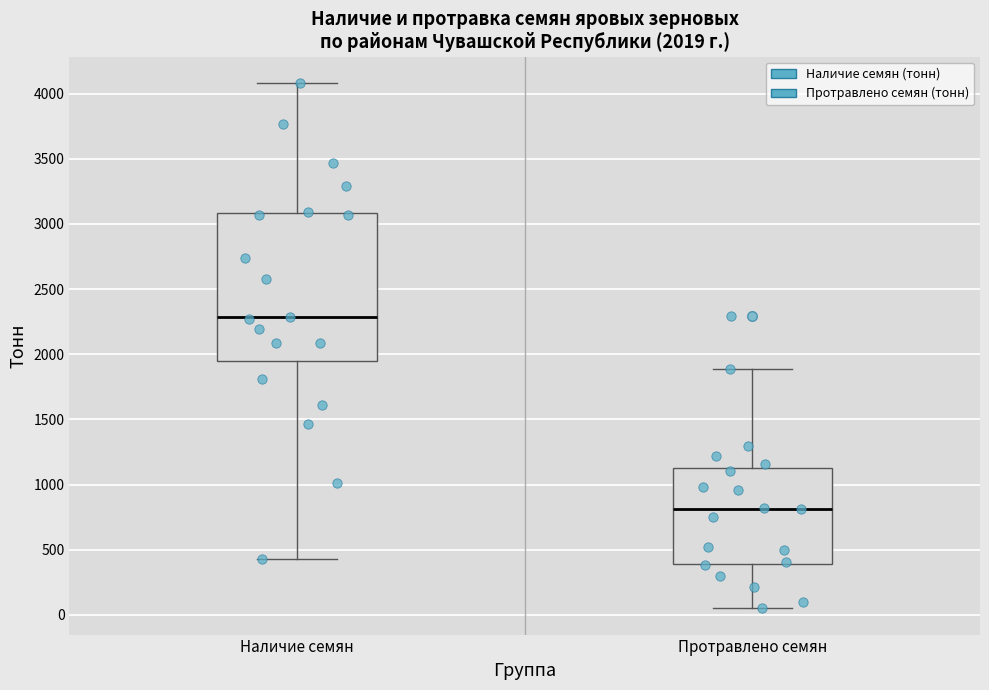

Which box's median line is the highest?

Наличие семян